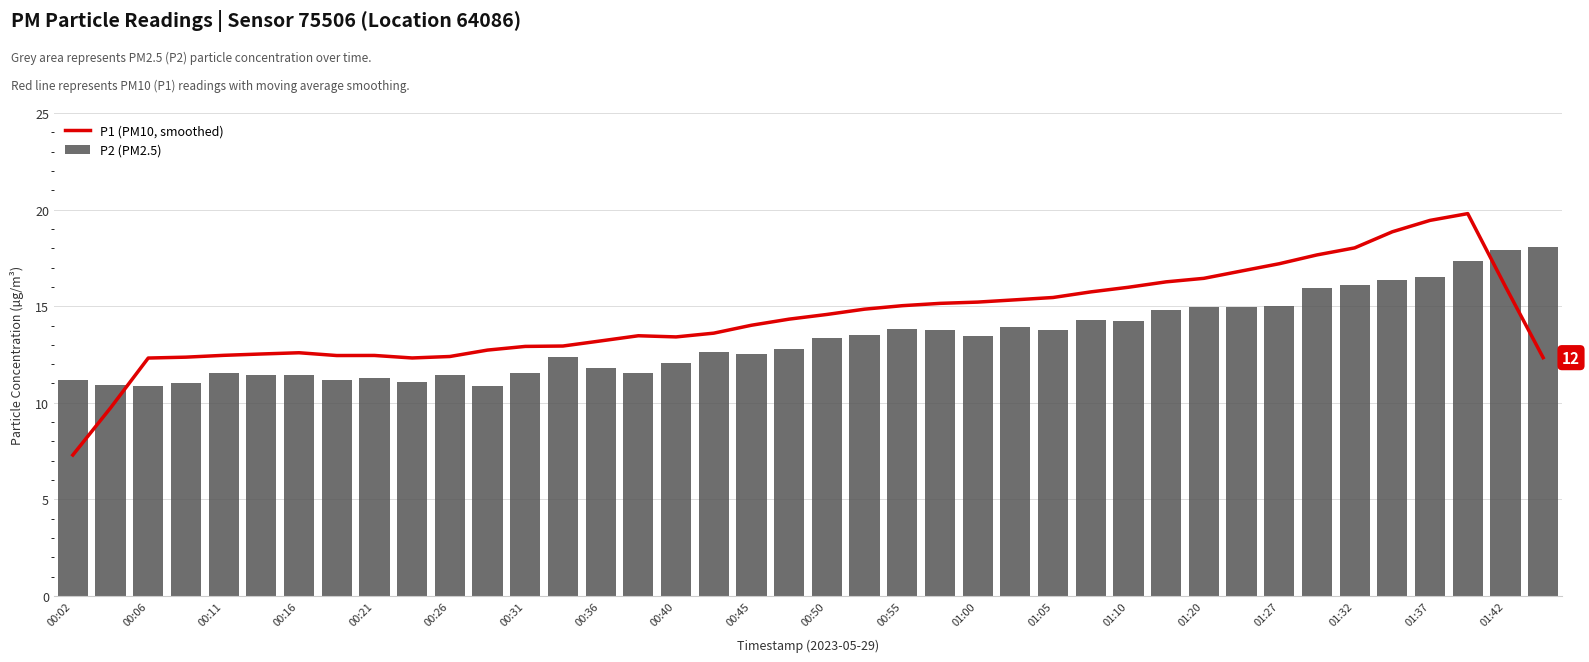

The value of P2 (PM2.5) at 01:27 is 15.0. True or false?

True